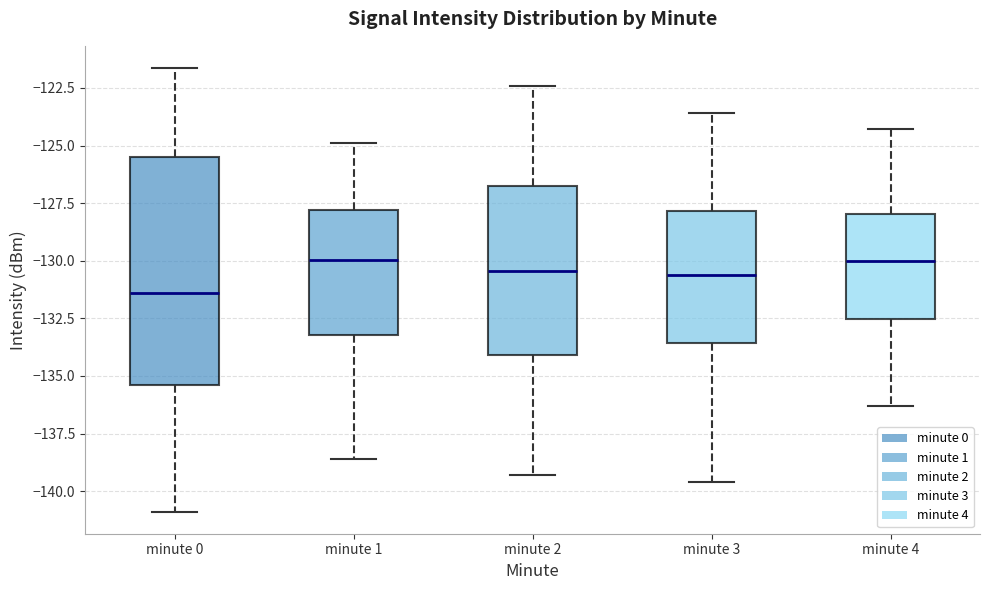

Reading left to right, read every box against the y-axis: the position of its median line, the range the box covers, and the ends of its whiskers. The values are not printed on the chart, so give them approximately, as read against the axis.

minute 0: median -131.5, box -135.5 to -125.5, whiskers -141.0 to -121.5
minute 1: median -130.0, box -133.0 to -128.0, whiskers -138.5 to -125.0
minute 2: median -130.5, box -134.0 to -127.0, whiskers -139.5 to -122.5
minute 3: median -130.5, box -133.5 to -128.0, whiskers -139.5 to -123.5
minute 4: median -130.0, box -132.5 to -128.0, whiskers -136.5 to -124.5